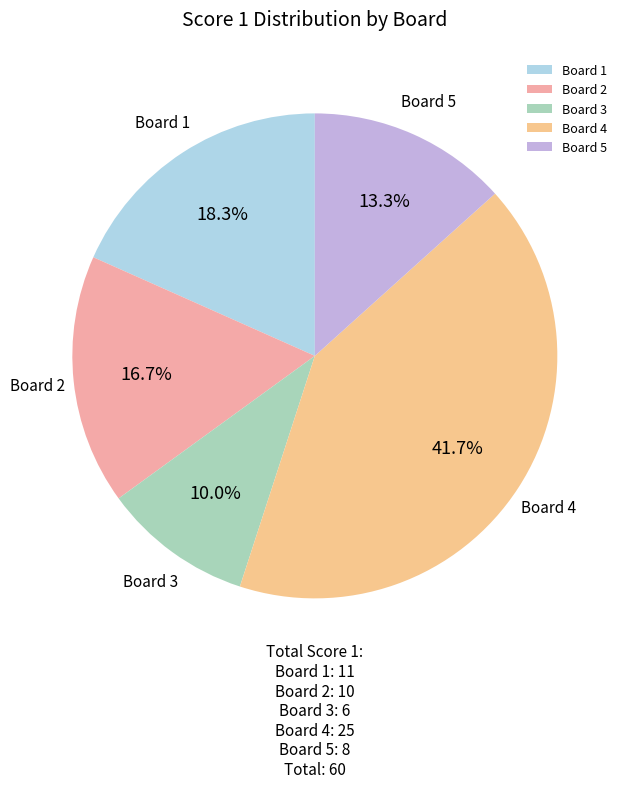

Between Board 3 and Board 1, which is larger?

Board 1